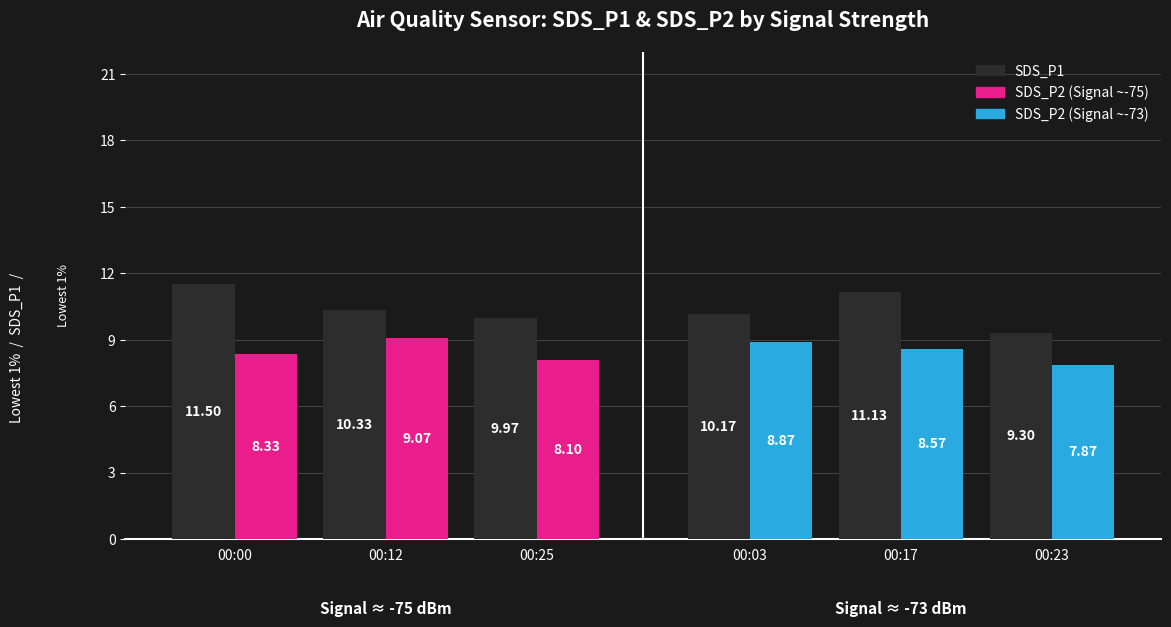

What is the sum of the SDS_P2 (Signal ~-73) values at 00:03 and 00:17?

17.4